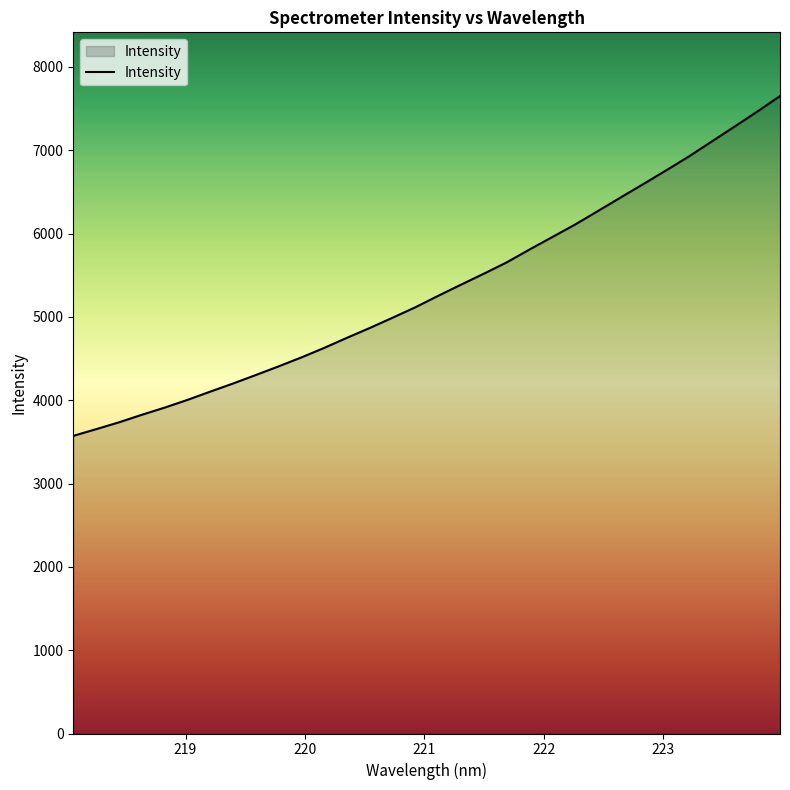

What is the smallest value displayed?

3572.0